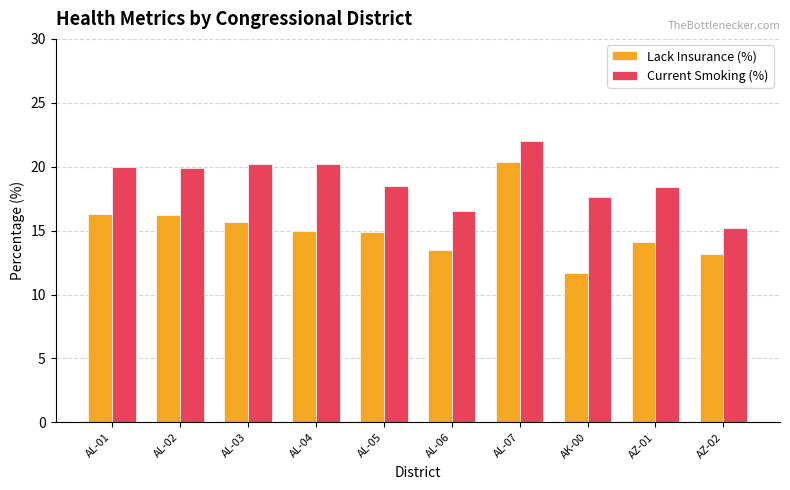

At which category is the sum across all series the highest?

AL-07